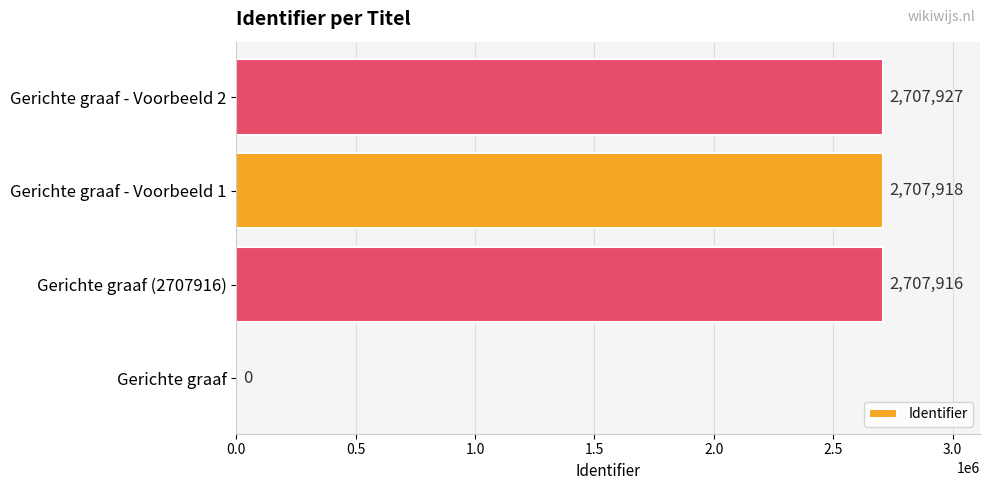

The chart shows a value of 1885401 at Gerichte graaf. True or false?

False